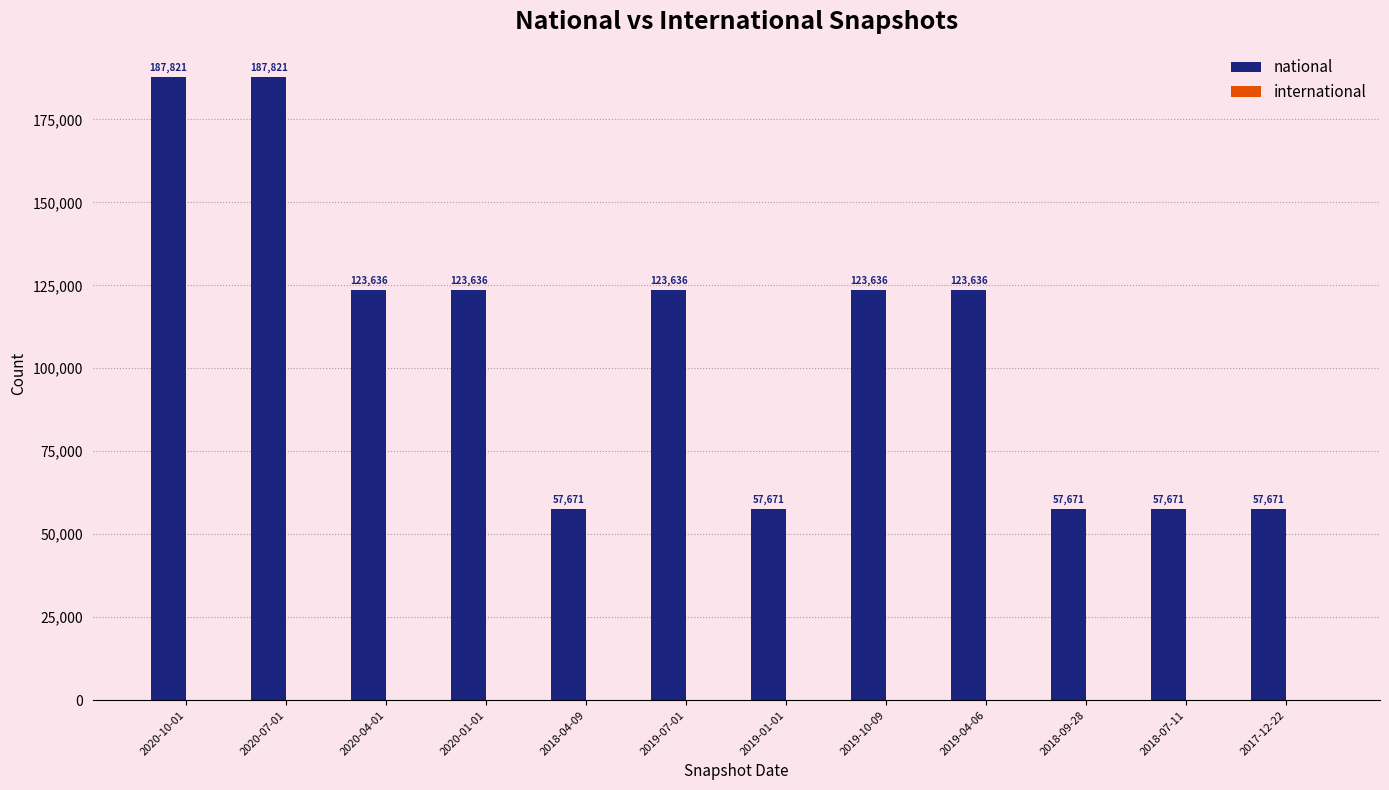

What is the average value?

106848